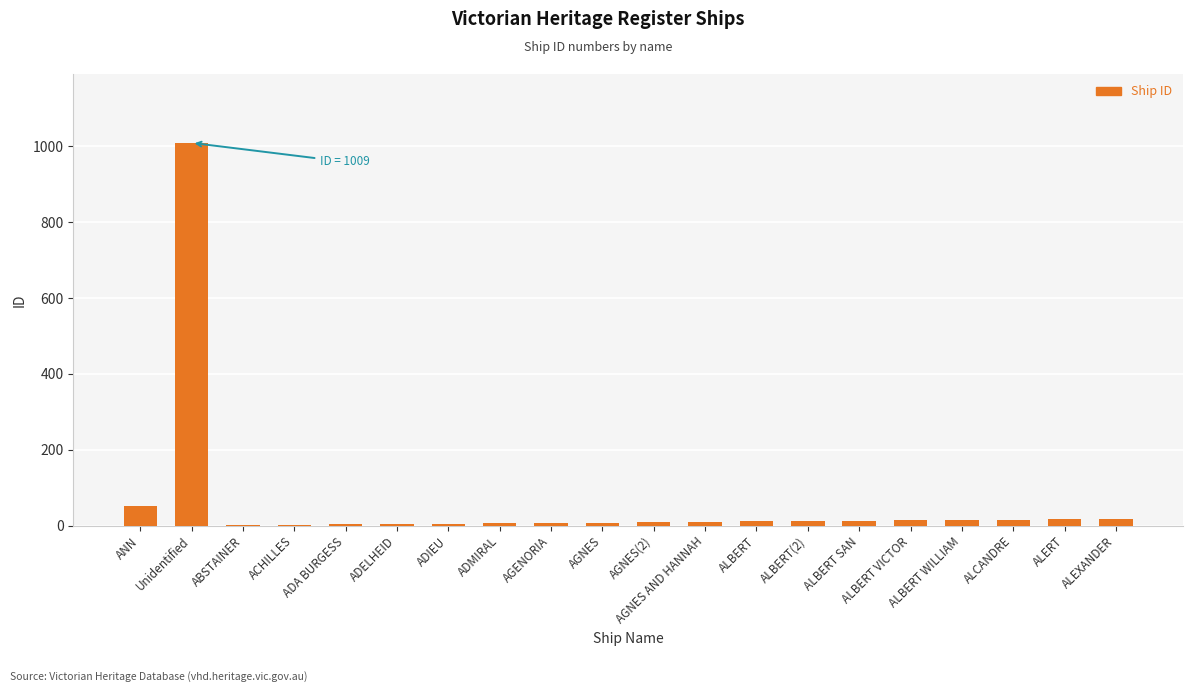

Is it true that the value at Unidentified is 1484?

False